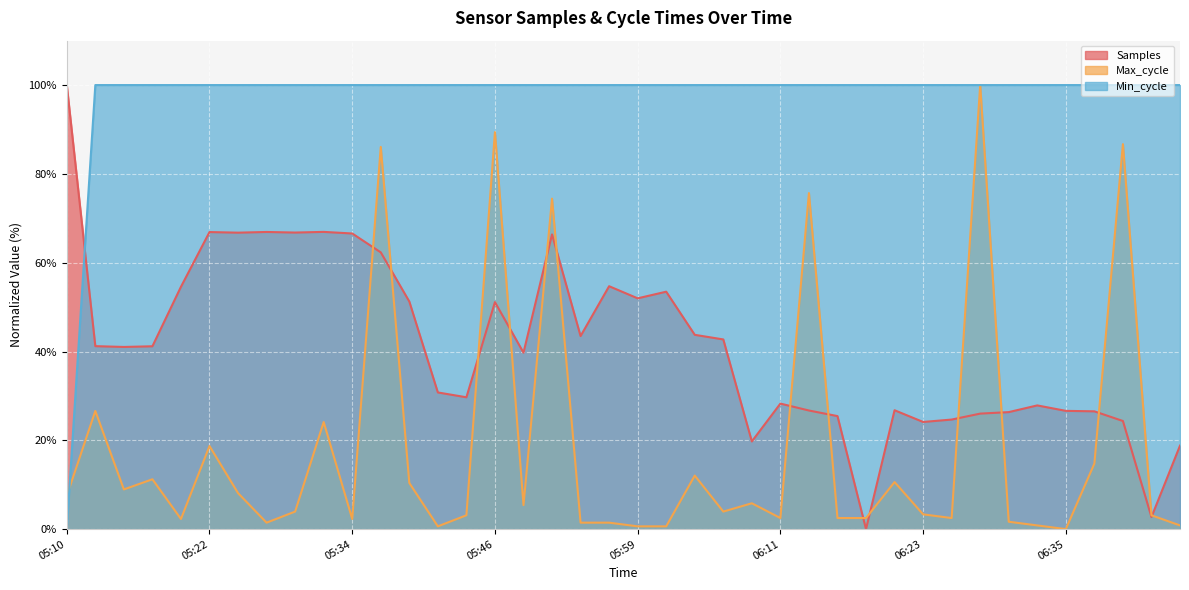

What is the value of the Max_cycle point at the 21st from the left?

0.6